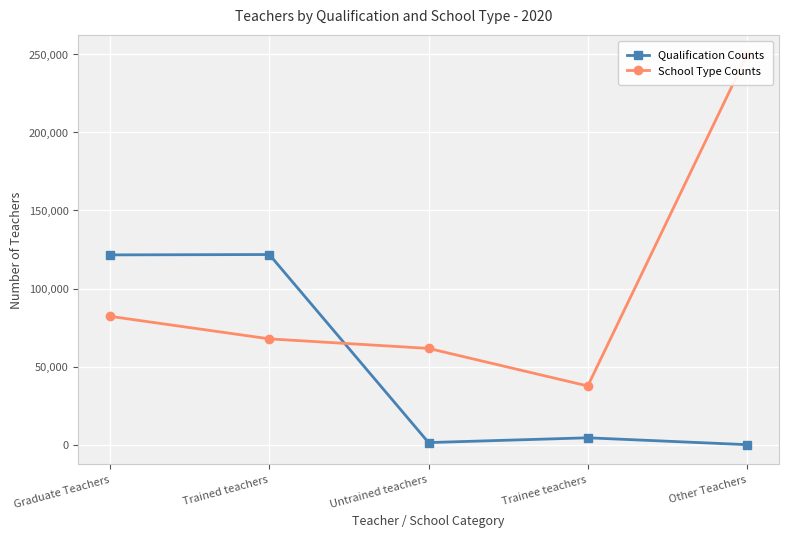

True or false: Qualification Counts has more than 2 points higher than both neighbors.

False